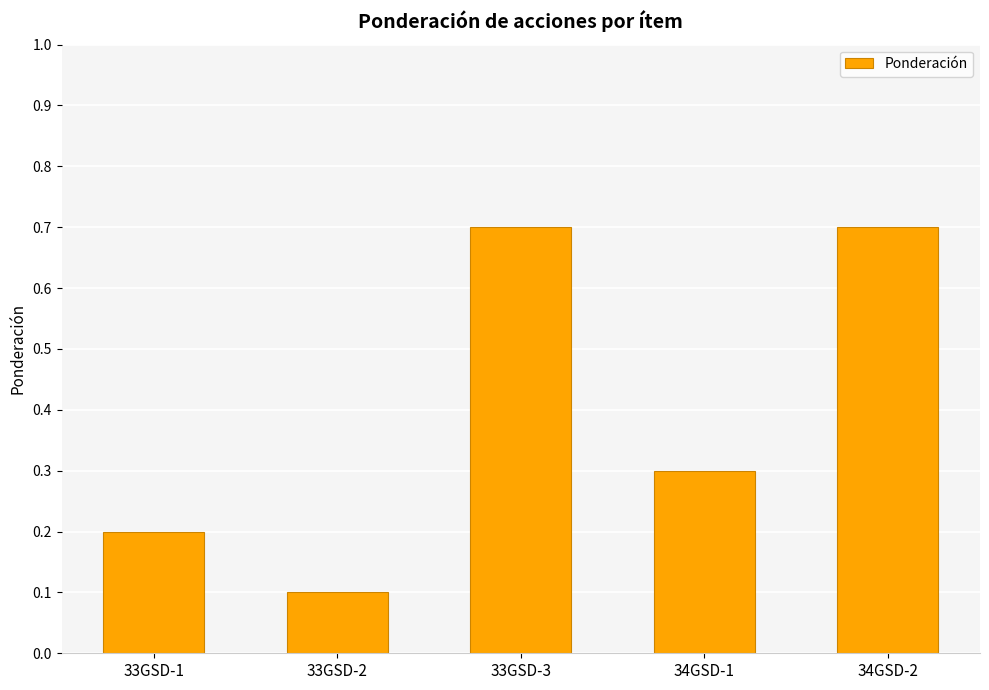

True or false: the data shows 0.2 at 34GSD-2.

False